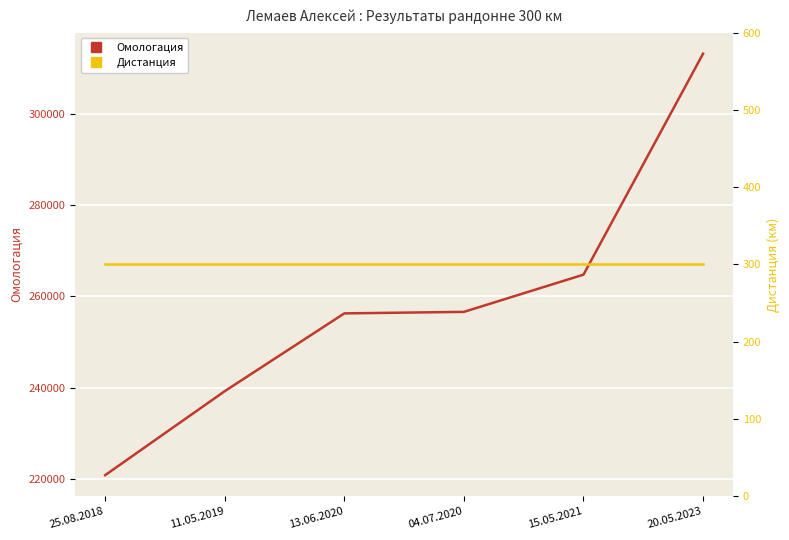

Reading left to right, list all the values displayed in this chart.

Омологация: 220867	239250	256279	256608	264758	313130
Дистанция: 300	300	300	300	300	300